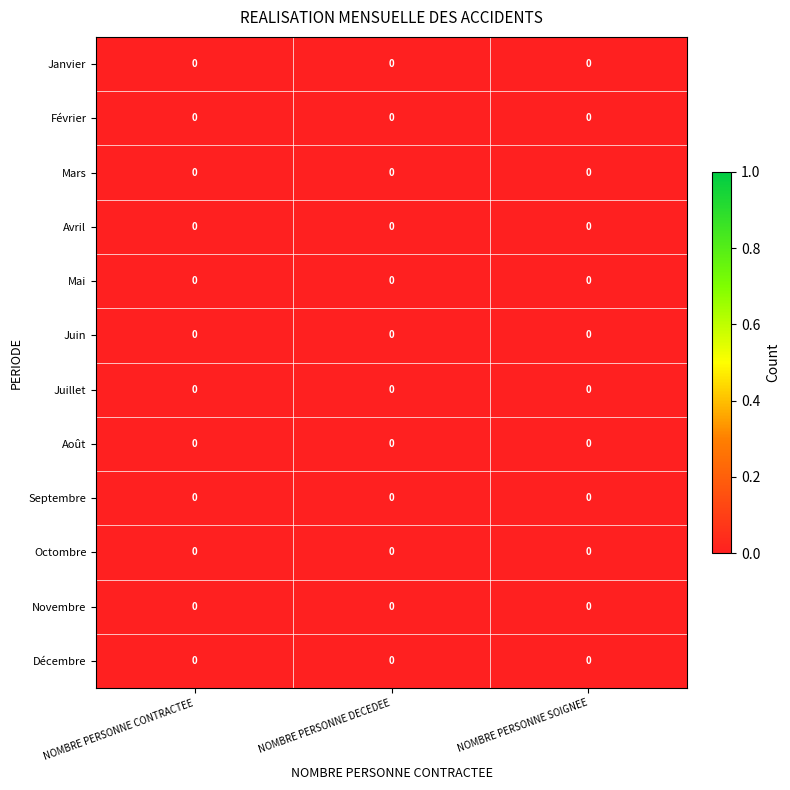

Which label corresponds to the largest value in the chart?

NOMBRE PERSONNE CONTRACTEE